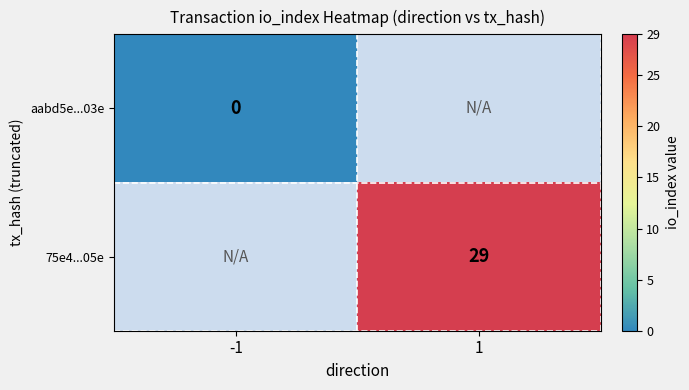

List the series in order of their peak value, lowest first.

aabd5e...03e, 75e4...05e